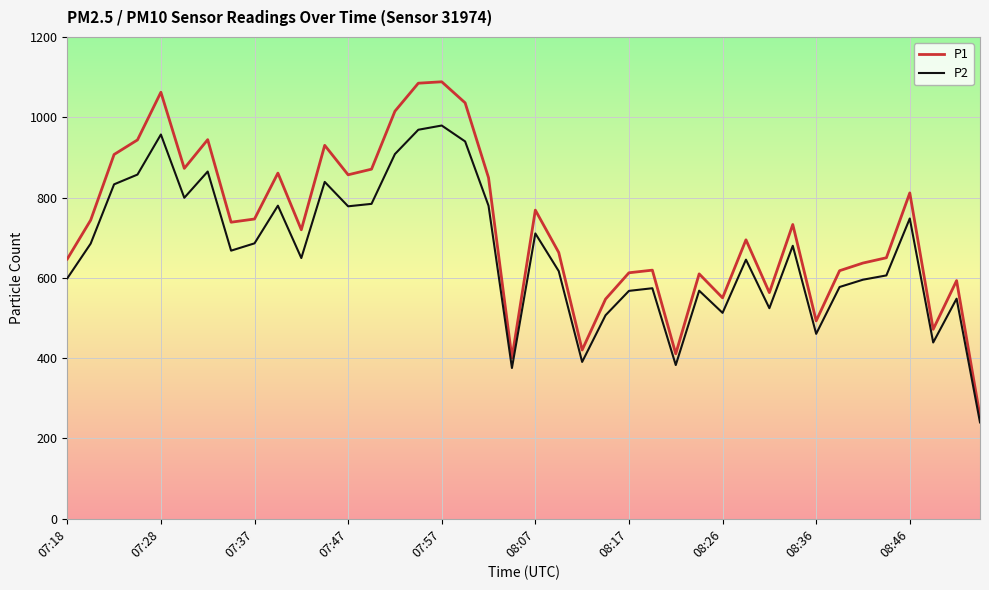

At how many categories does at least one series exceed 439?

36